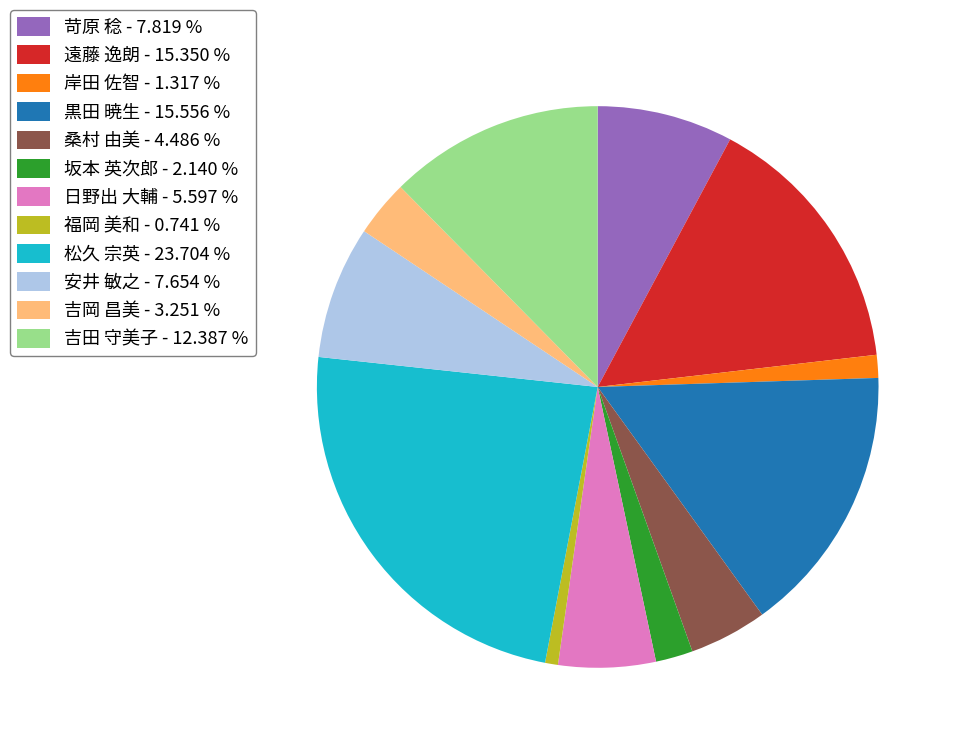

What is the ratio of the value at 吉田 守美子 - 12.387 % to the value at 松久 宗英 - 23.704 %?

0.5